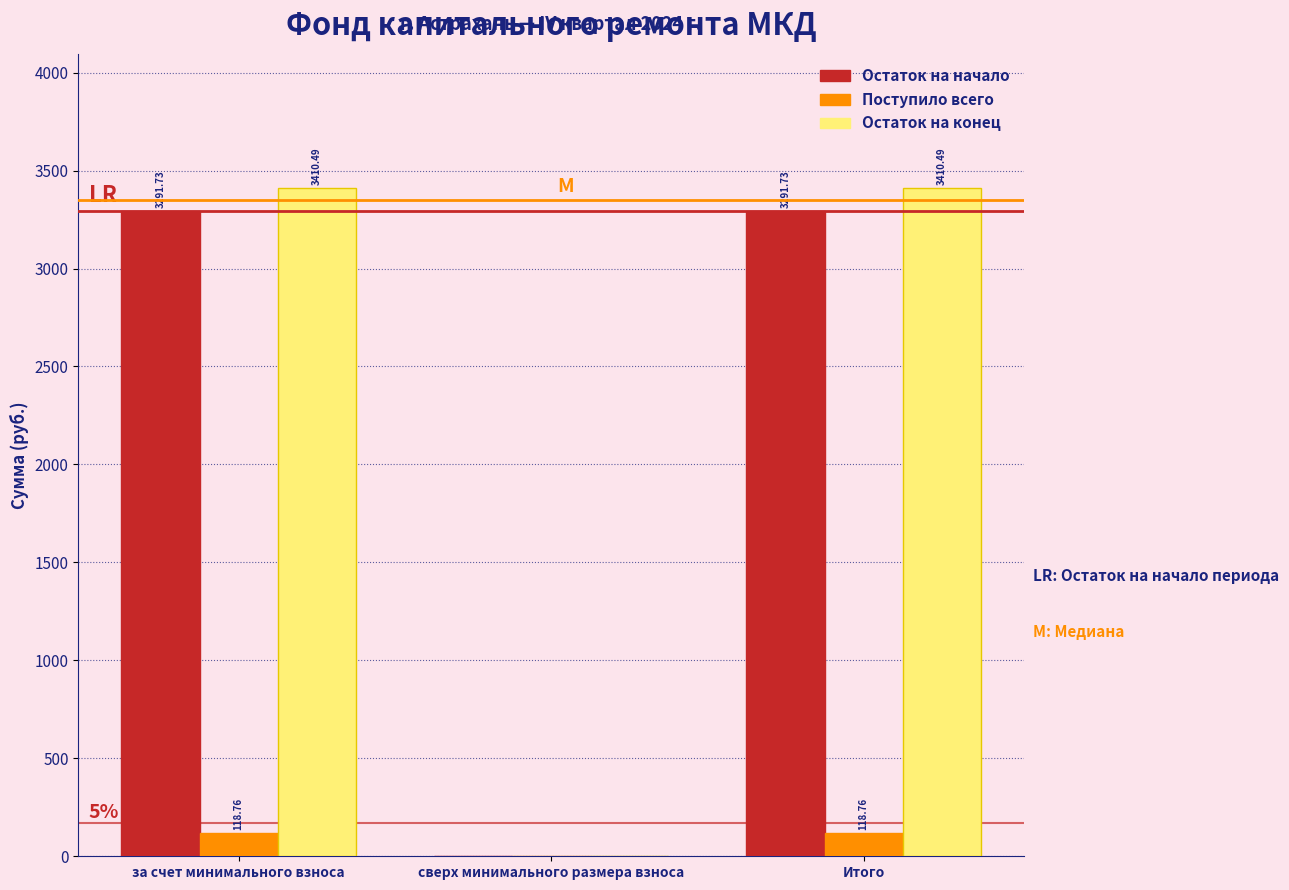

Where is Остаток на начало nearest to the value 1645?

сверх минимального размера взноса